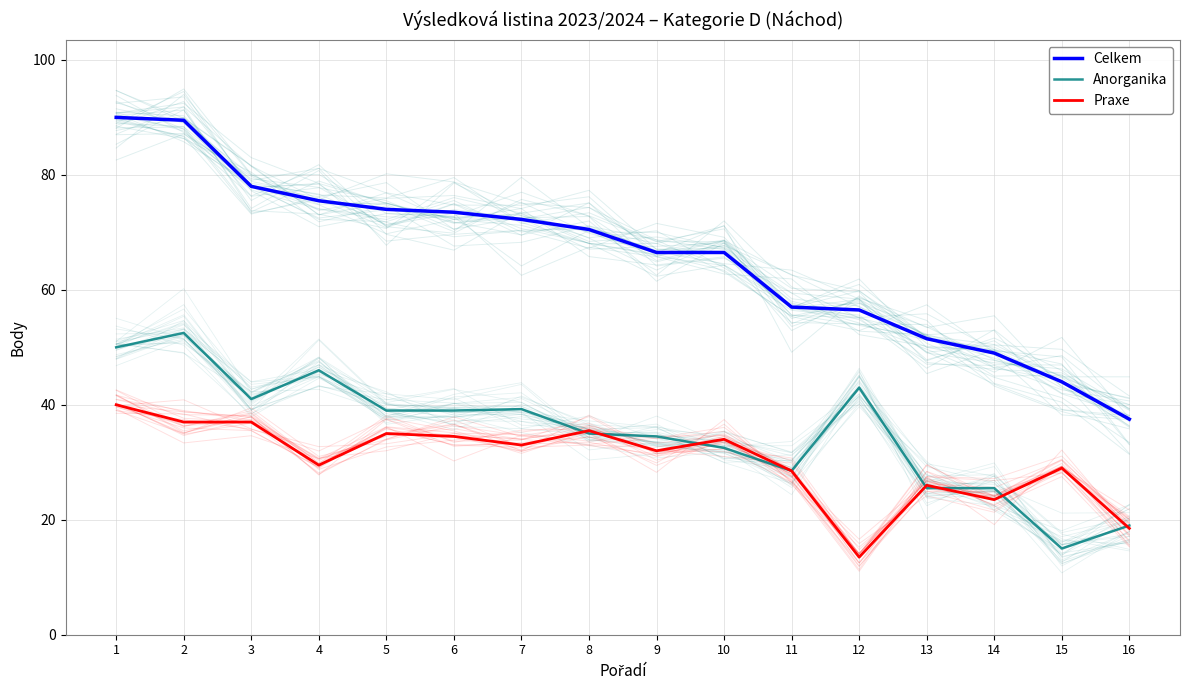

Rank the categories by Anorganika value from lowest to highest.

15, 16, 13, 14, 11, 10, 9, 8, 5, 6, 7, 3, 12, 4, 1, 2